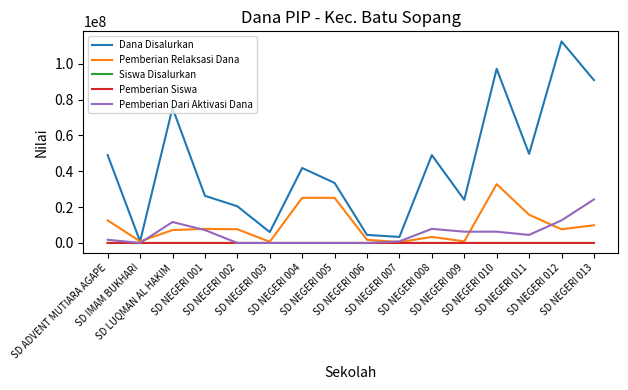

What is the sum of all Pemberian Relaksasi Dana values?

159975000